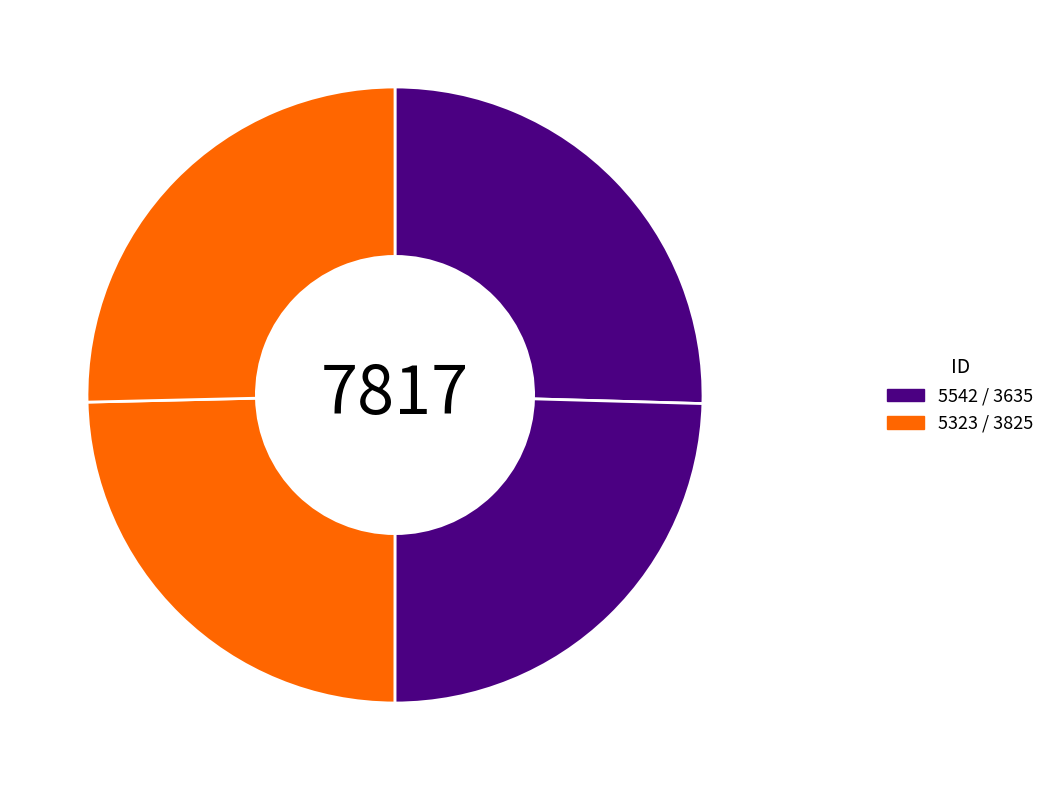

Count the number of slices in the pie.

4